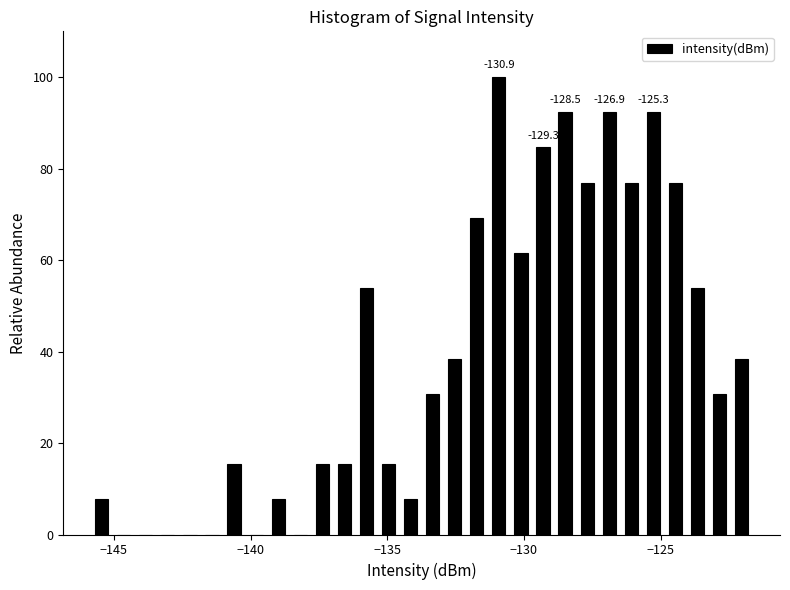

Read against the x-axis, roughly where is the centre of the tallest bar?

-131.0